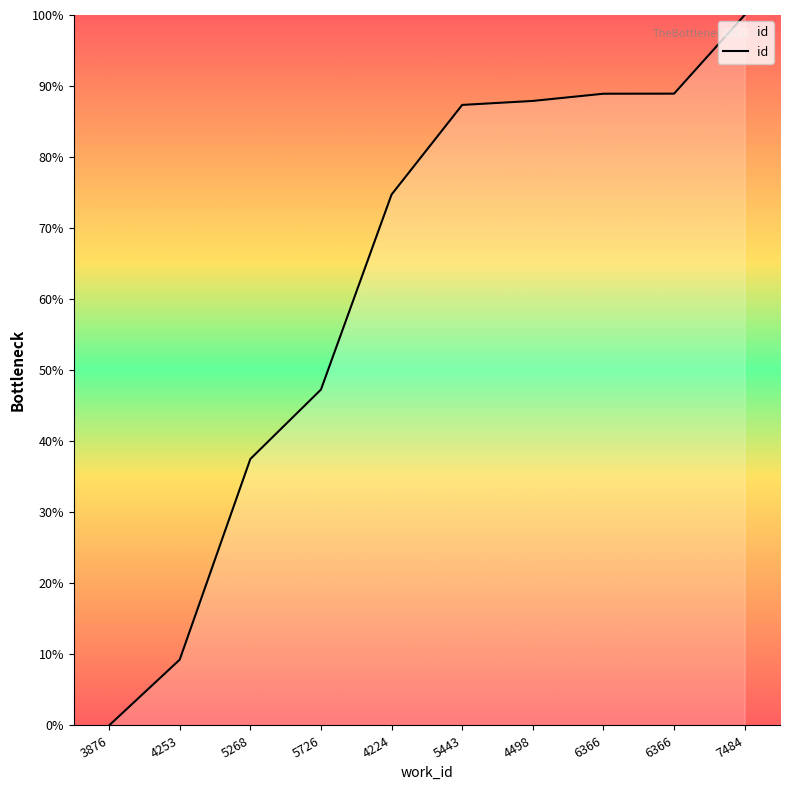

What is the label of the 5th point from the left?

4224